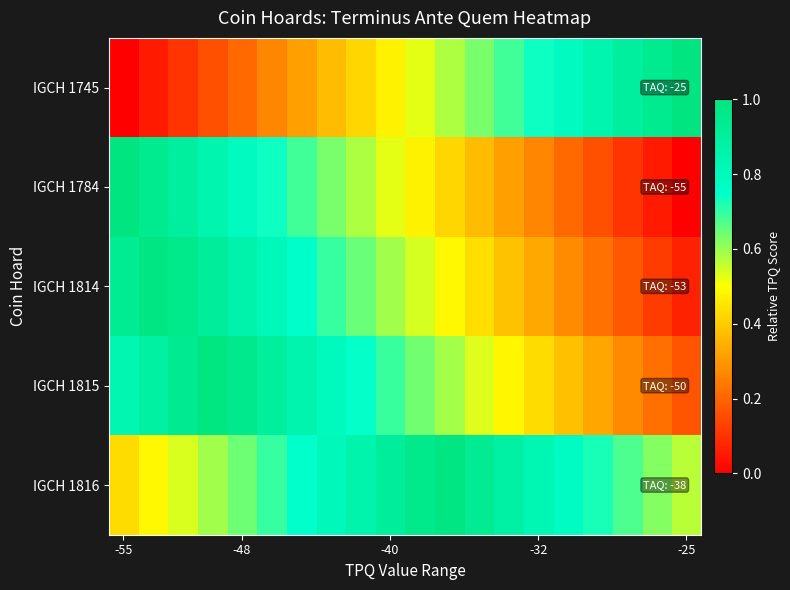

Which series has the widest spread of values?

IGCH 1784